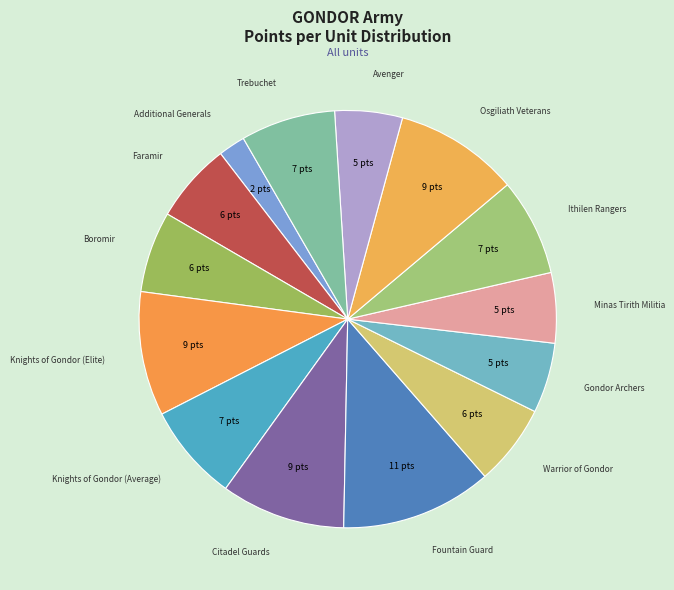

How many segments does this pie chart have?

14